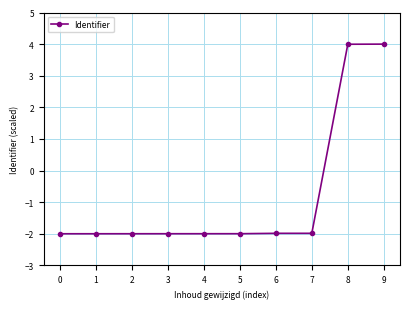

What is the difference between the second highest and second lowest values?

6.0